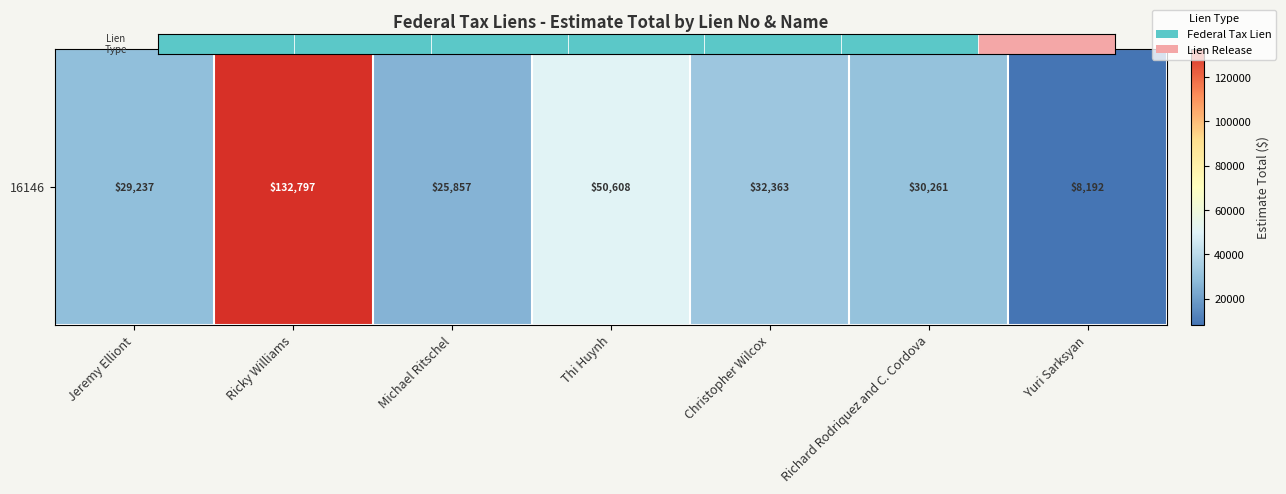

The chart shows a value of 30261 at Richard Rodriquez and C. Cordova. True or false?

True